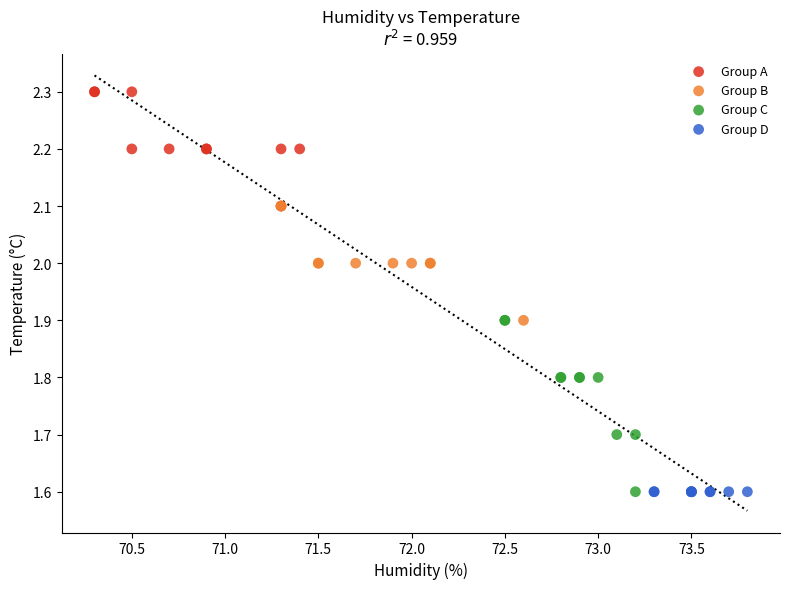

Which series contains the highest Y value?

Group A